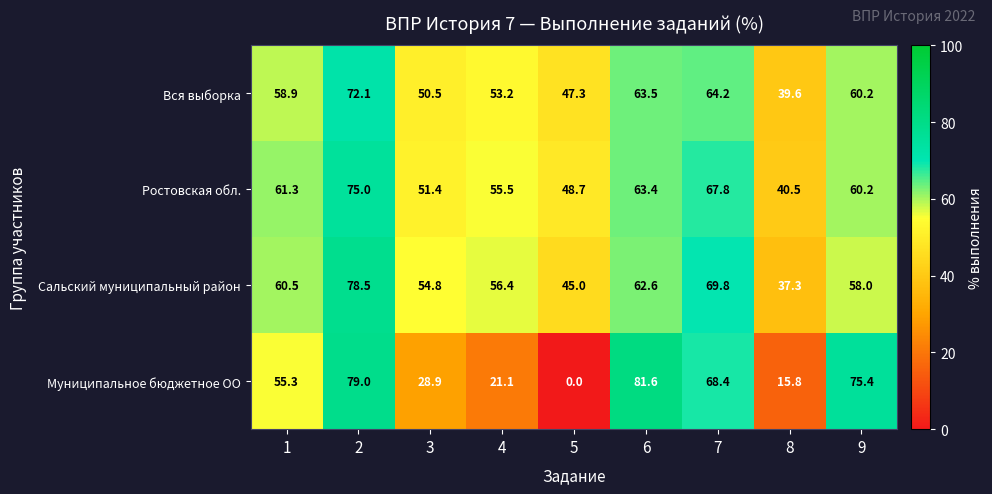

The Вся выборка series shows 81.0 at 9. True or false?

False